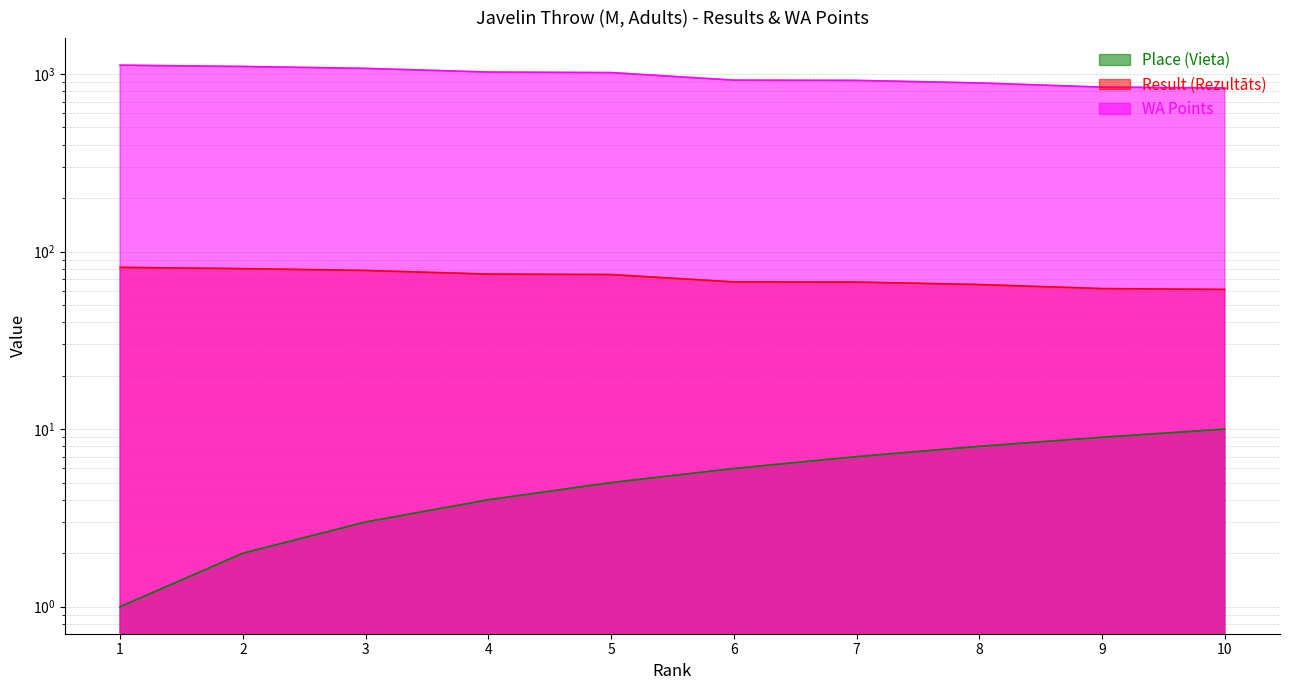

What is the highest value of the WA Points series?

1122.0